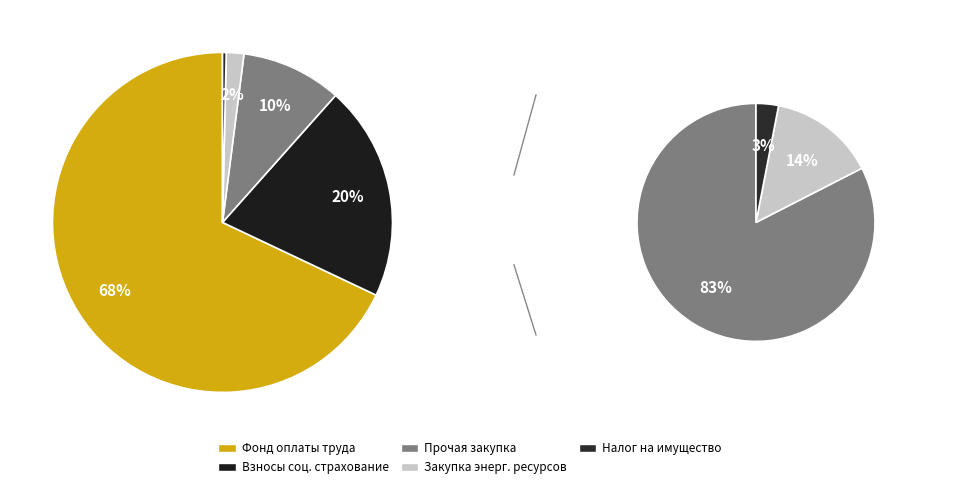

Which slice is the largest?

Фонд оплаты труда учреждений